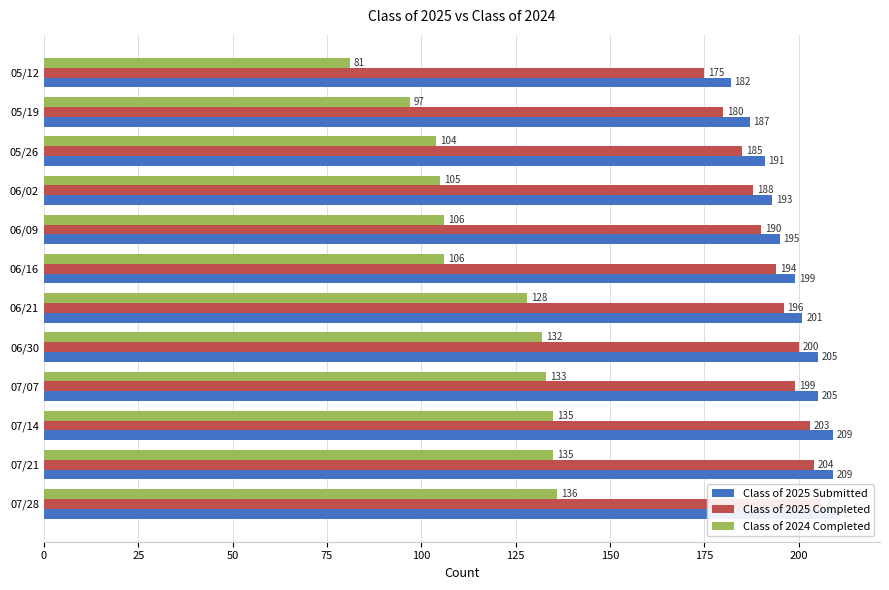

What is the approximate value of Class of 2025 Completed at 07/14, to the nearest 5?

205